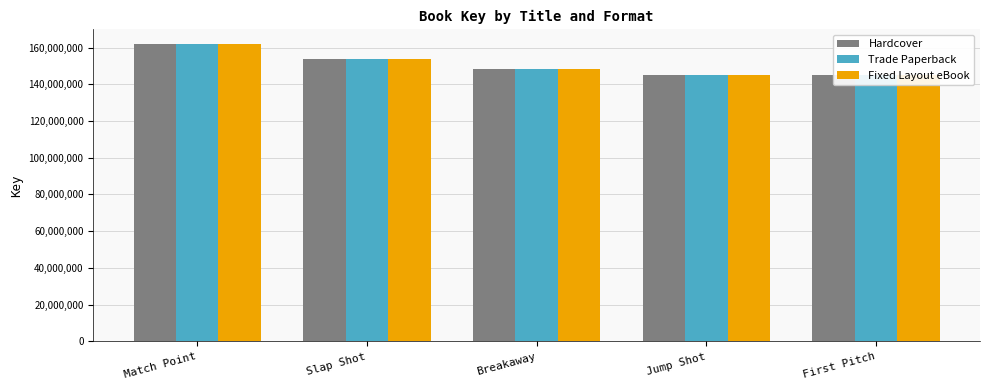

Rank the categories by Hardcover value from highest to lowest.

Match Point, Slap Shot, Breakaway, Jump Shot, First Pitch